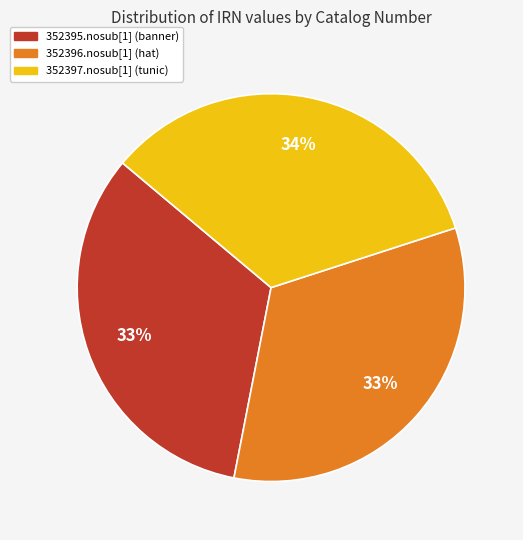

Does 352395.nosub[1] account for over 50% of the chart?

No